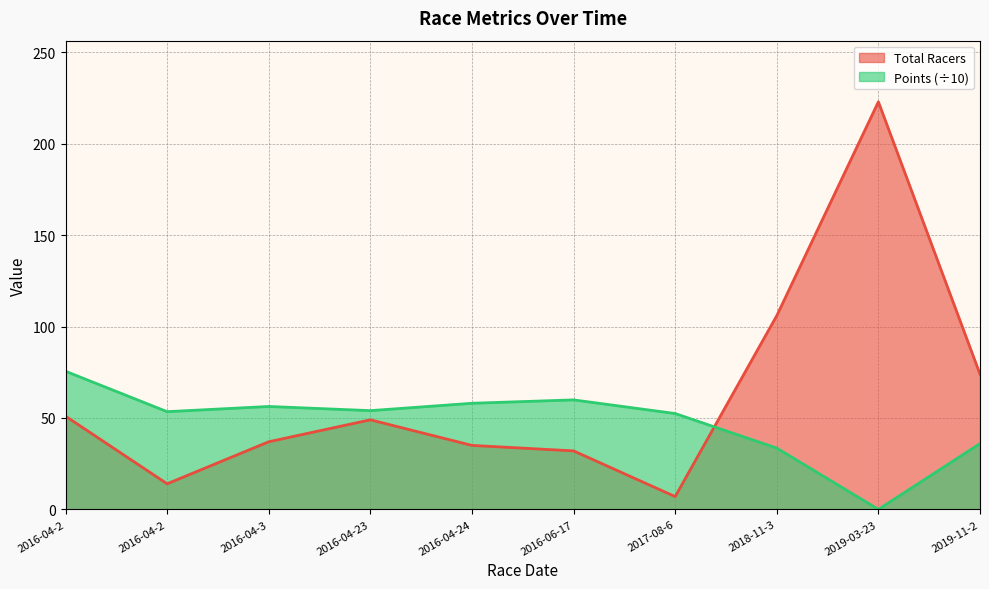

Which series has the largest total across all categories?

Total Racers